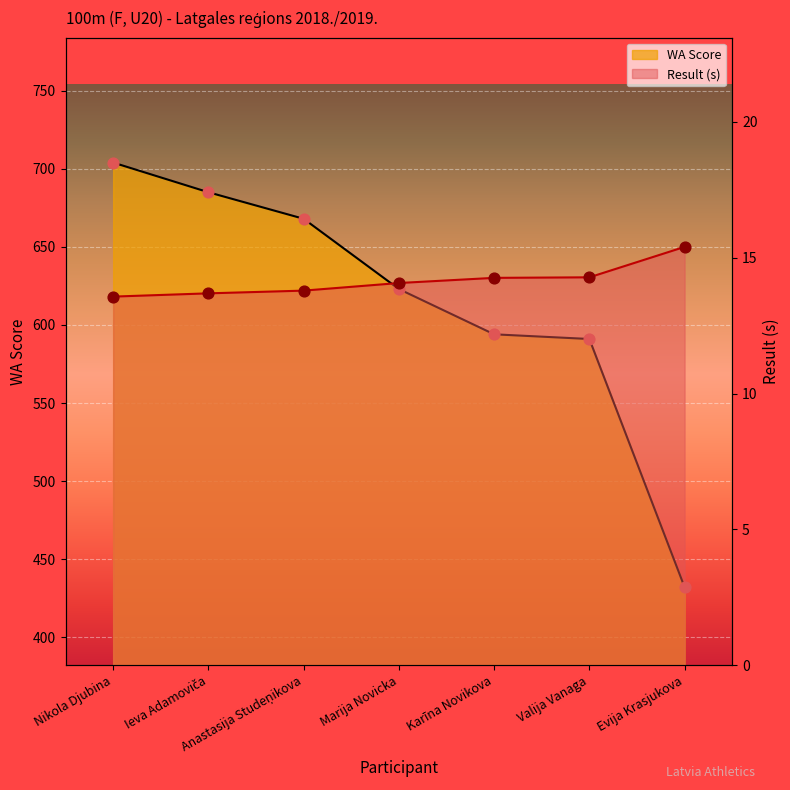

At which category is the sum across all series the highest?

Nikola Djubina